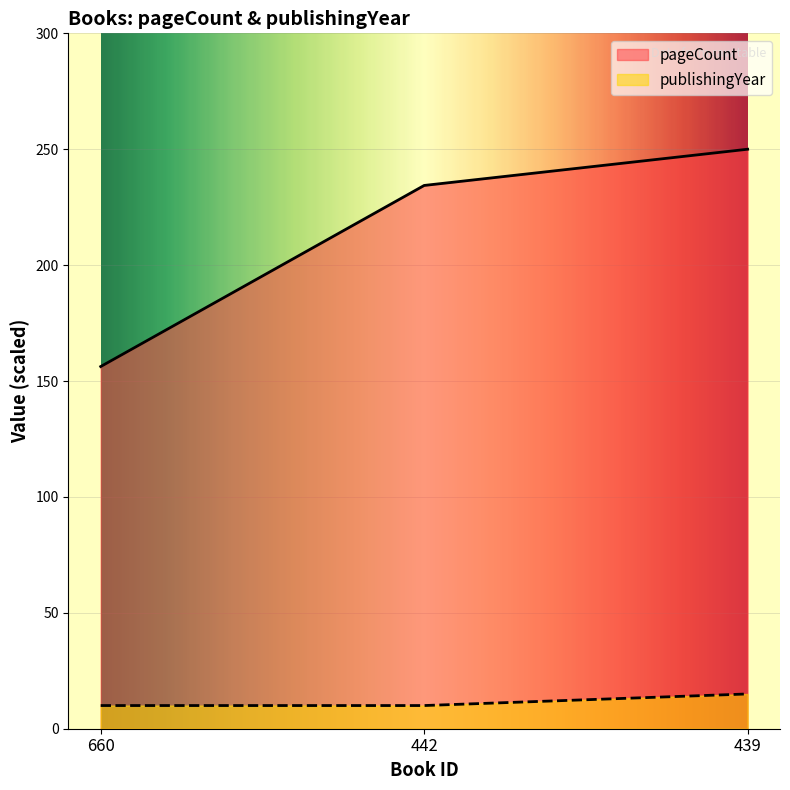

What is the difference between the publishingYear values at 660 and 439?

5.0